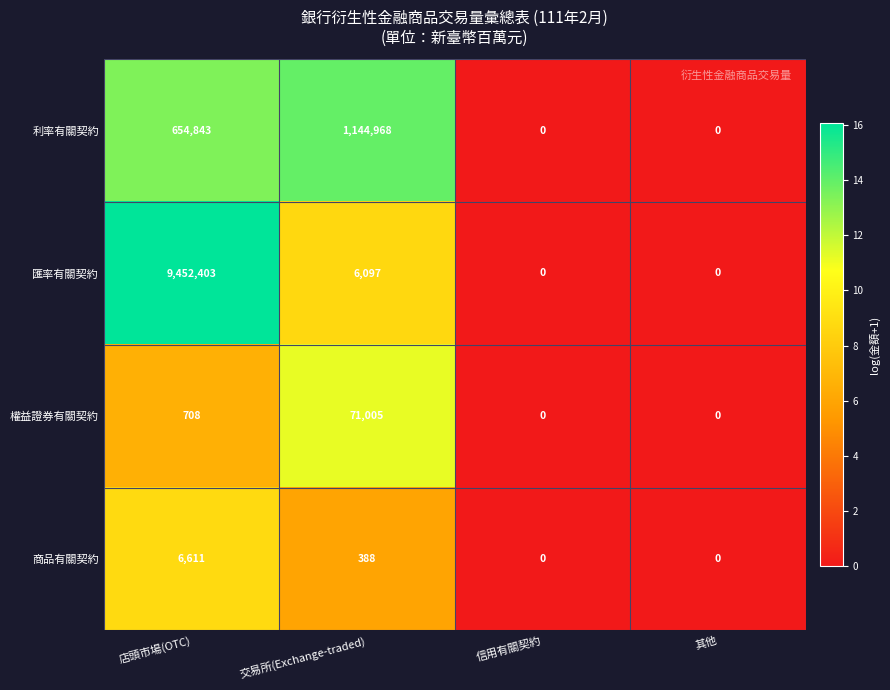

Which category has the highest value in the 商品有關契約 series?

店頭市場(OTC)